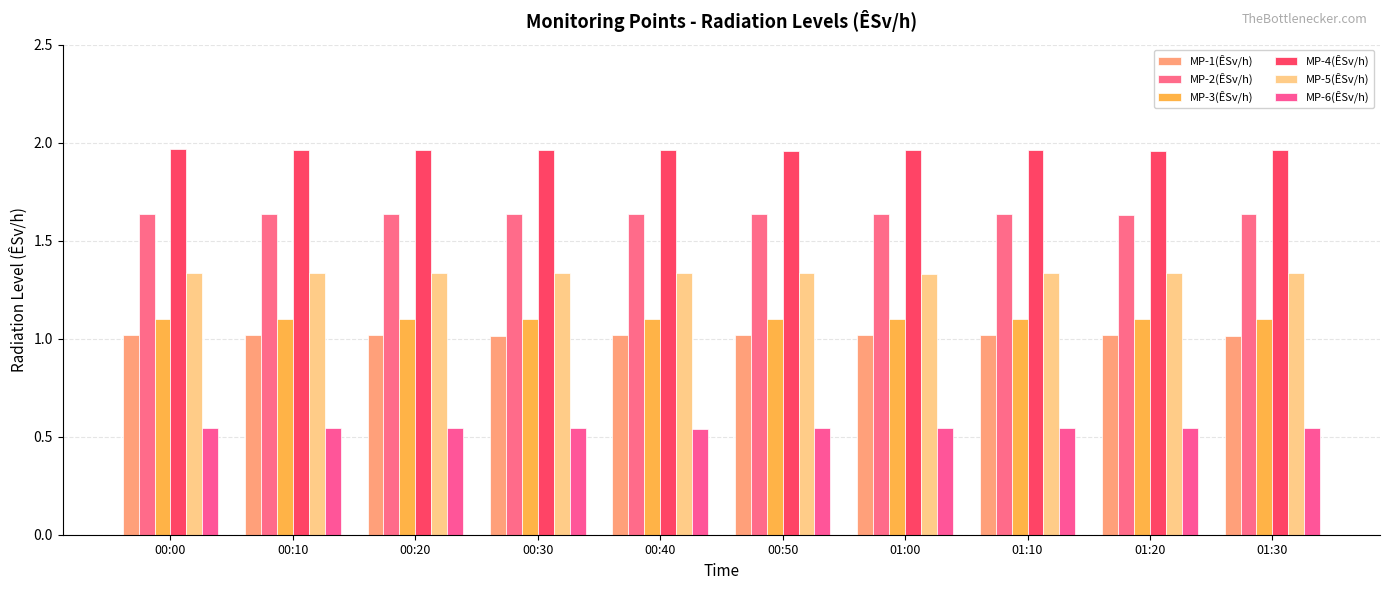

At which label is MP-5(ÊSv/h) closest to 1?

01:00